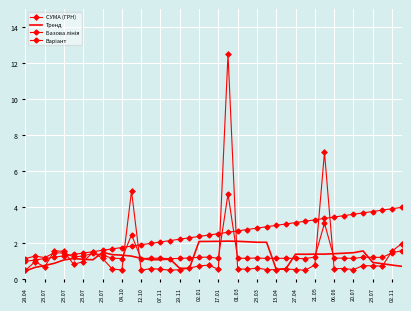

Reading left to right, list all the values displayed in this chart.

СУМА (ГРН): 0.5	1.0	0.7	1.6	1.6	0.8	1.0	1.5	1.2	0.6	0.5	4.9	0.5	0.6	0.6	0.5	0.5	0.6	0.7	0.8	0.6	12.5	0.6	0.6	0.6	0.5	0.5	0.6	0.5	0.5	0.8	7.1	0.6	0.6	0.5	0.8	0.7	0.7	1.6	2.0
Тренд: 0.5	0.7	0.8	0.9	1.1	1.2	1.1	1.1	1.5	1.4	1.3	1.3	1.2	1.1	1.1	1.1	0.6	0.6	2.1	2.1	2.1	2.1	2.1	2.1	2.1	2.1	0.6	0.6	1.4	1.4	1.4	1.4	1.4	1.5	1.5	1.6	0.9	0.9	0.8	0.7
Базова лінія: 1.0	1.1	1.2	1.2	1.3	1.4	1.5	1.5	1.6	1.7	1.8	1.8	1.9	2.0	2.1	2.2	2.2	2.3	2.4	2.5	2.5	2.6	2.7	2.8	2.8	2.9	3.0	3.1	3.2	3.2	3.3	3.4	3.5	3.5	3.6	3.7	3.8	3.8	3.9	4.0
Варіант: 1.1	1.3	1.2	1.5	1.5	1.2	1.3	1.5	1.3	1.2	1.2	2.5	1.2	1.2	1.2	1.2	1.2	1.2	1.2	1.2	1.2	4.8	1.2	1.2	1.2	1.2	1.2	1.2	1.2	1.2	1.2	3.1	1.2	1.2	1.2	1.2	1.2	1.2	1.5	1.6